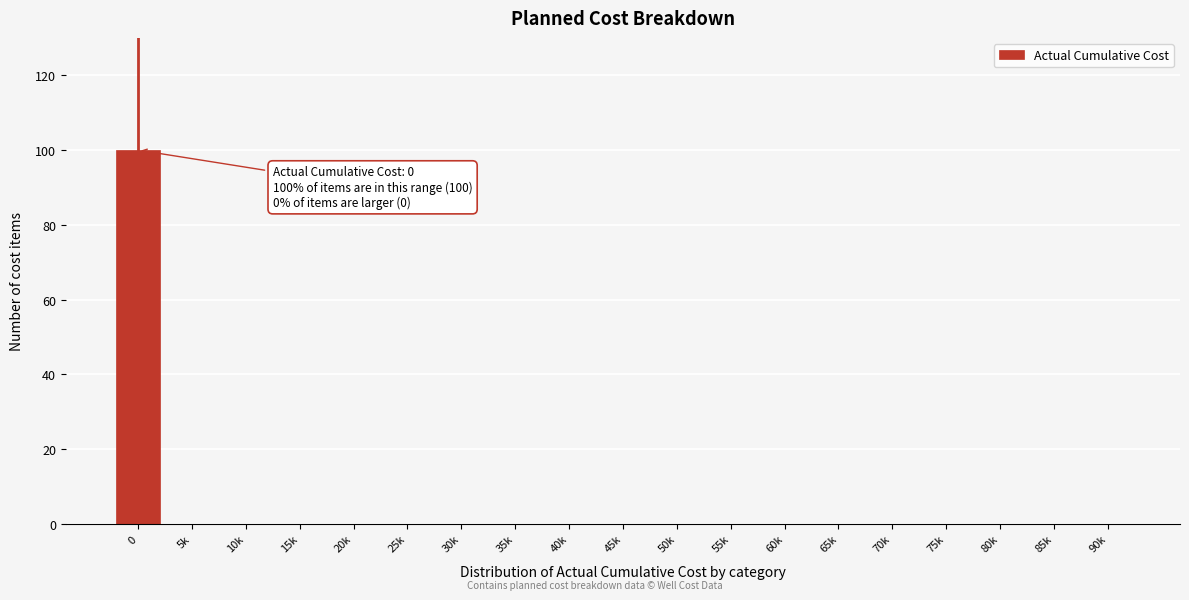

Reading right to left, extract all data points from this chart.

90k=0	85k=0	80k=0	75k=0	70k=0	65k=0	60k=0	55k=0	50k=0	45k=0	40k=0	35k=0	30k=0	25k=0	20k=0	15k=0	10k=0	5k=0	0=100